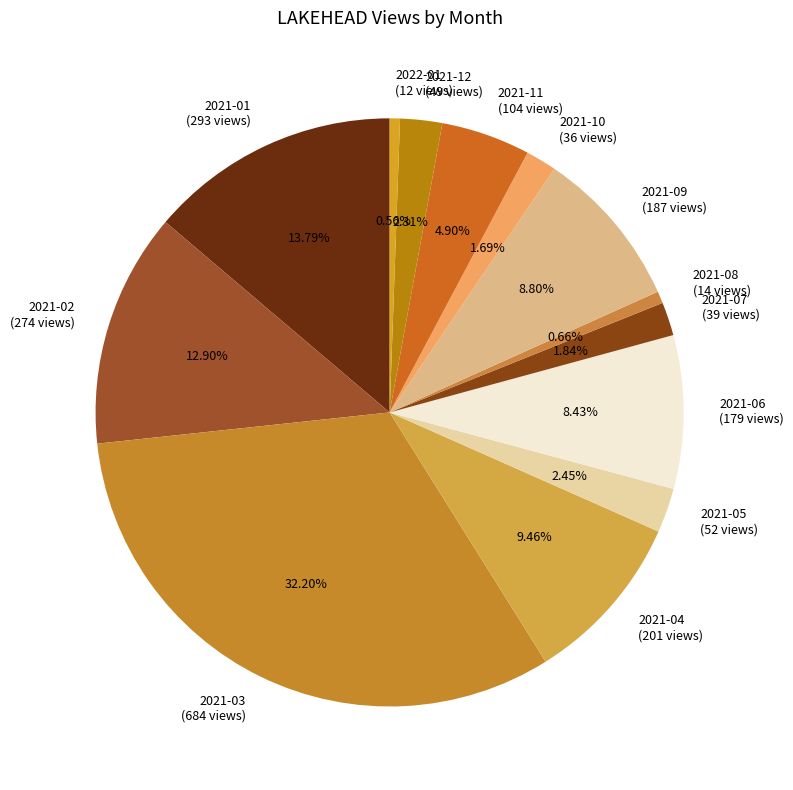

Approximately how many times larger is the value at 2021-12 compared to 2021-03?

0.1